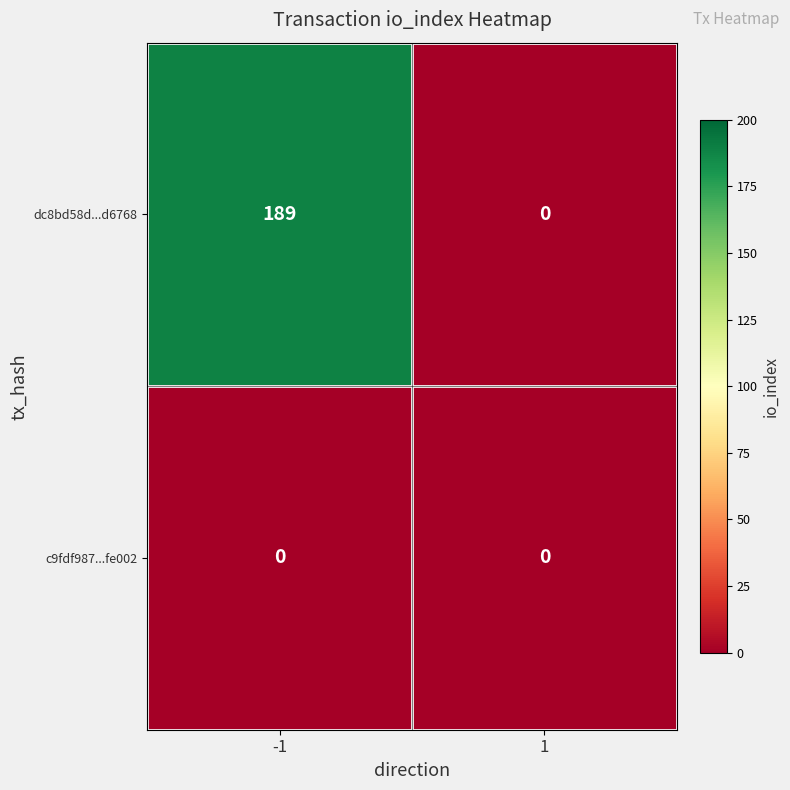

Rank the series by their average value, from lowest to highest.

c9fdf987...fe002, dc8bd58d...d6768